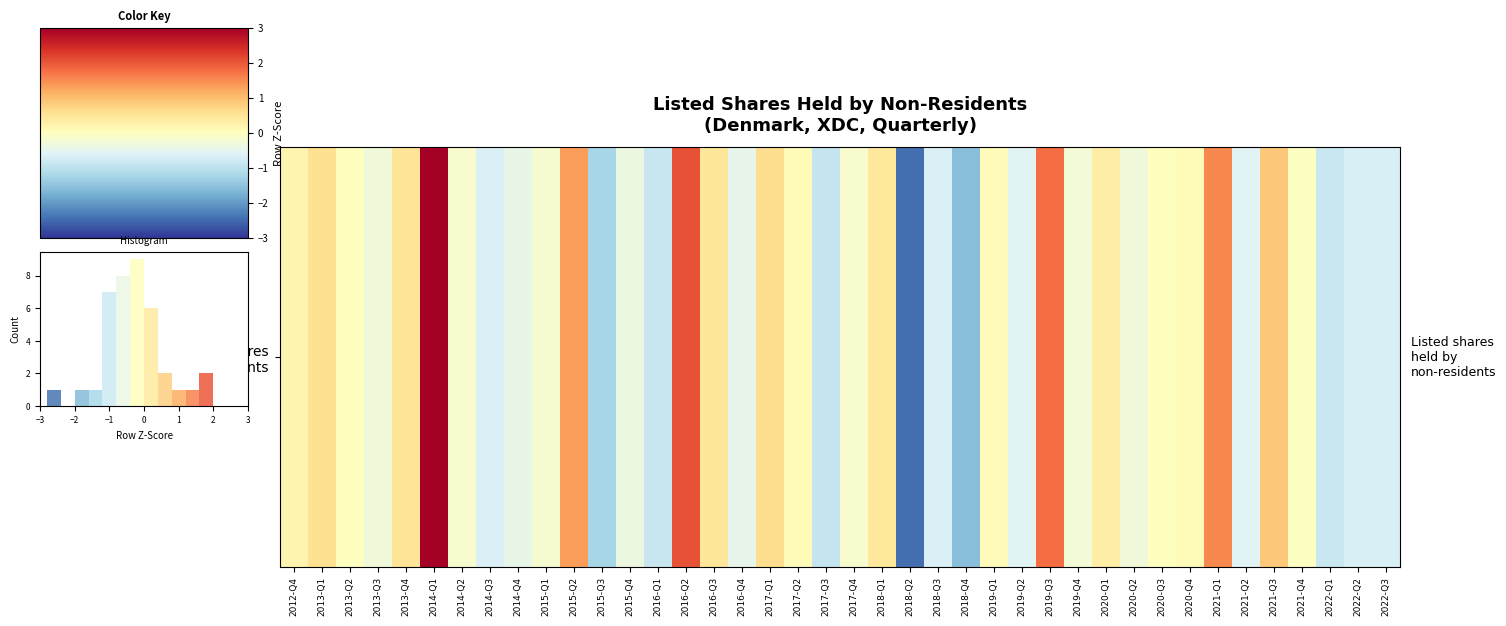

At which label is the value closest to 0?

2013-Q2